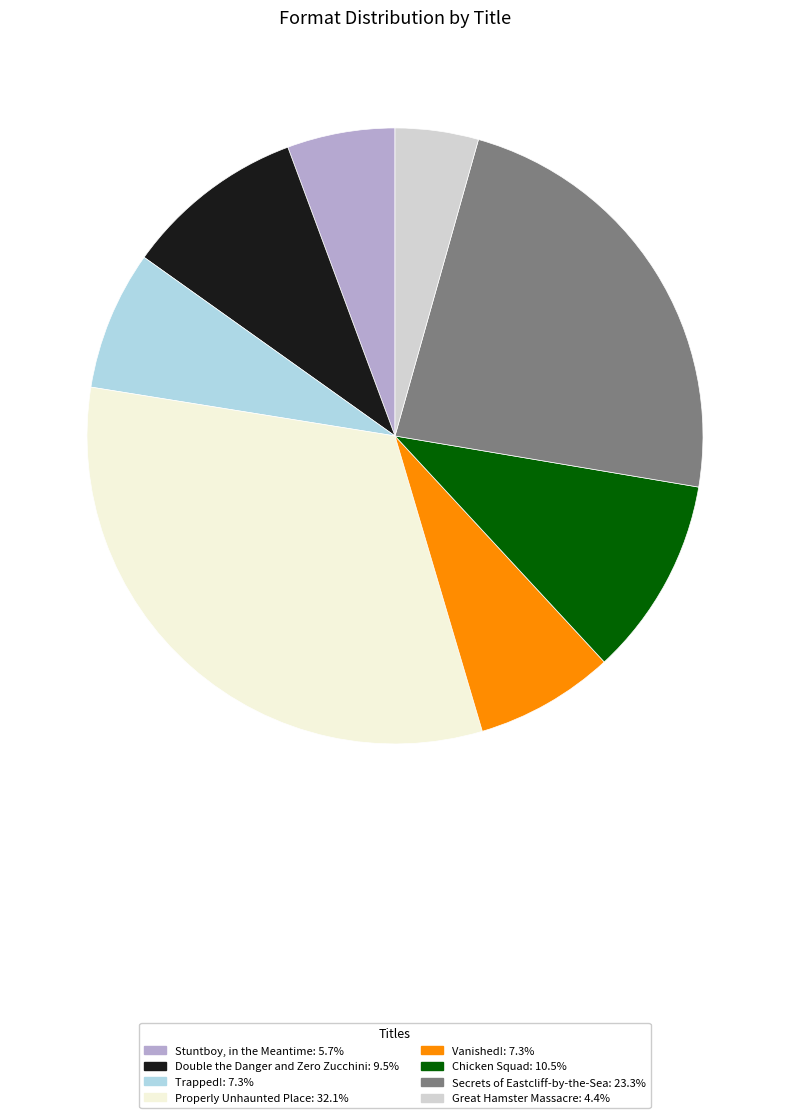

Combined, do Great Hamster Massacre and Stuntboy, in the Meantime account for over 50%?

No